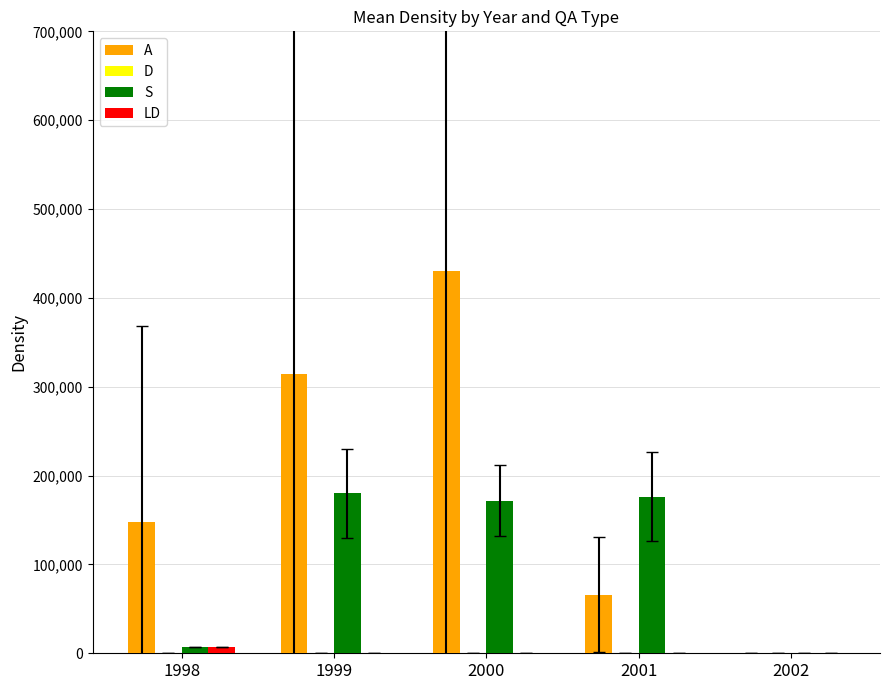

Which series changed the most between 2001 and 2002?

S